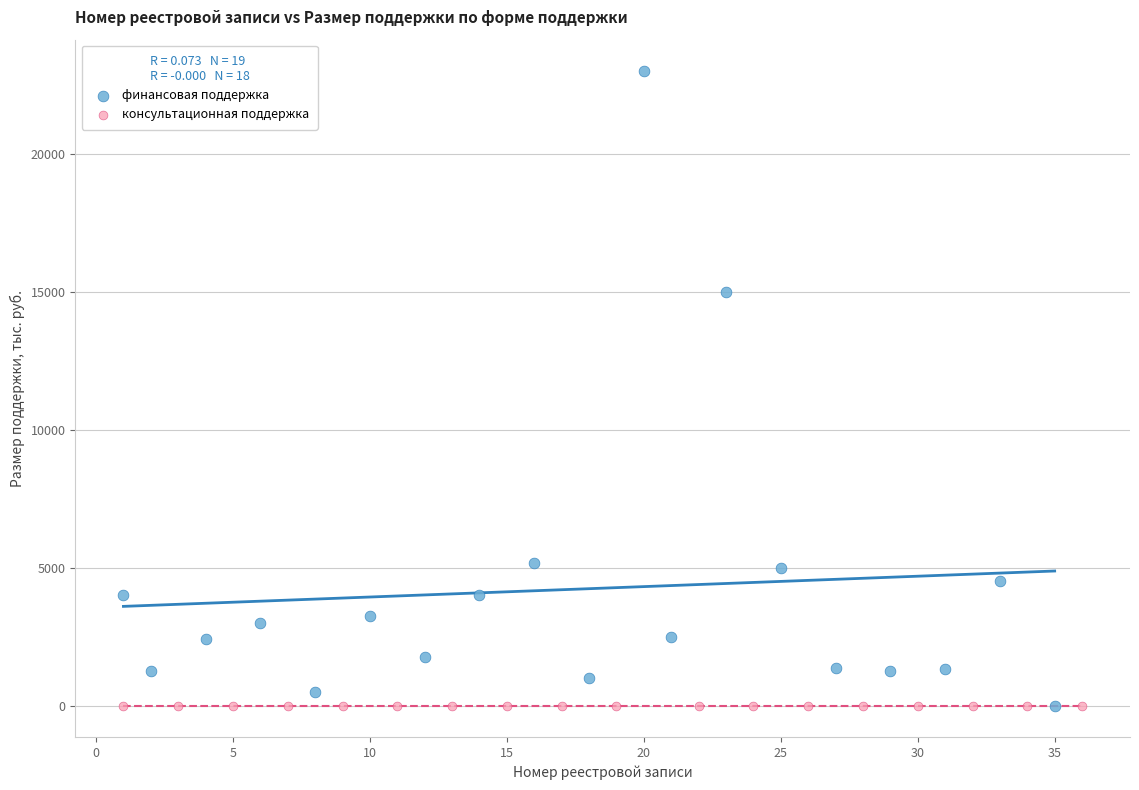

Which series reaches the maximum Y coordinate?

финансовая поддержка